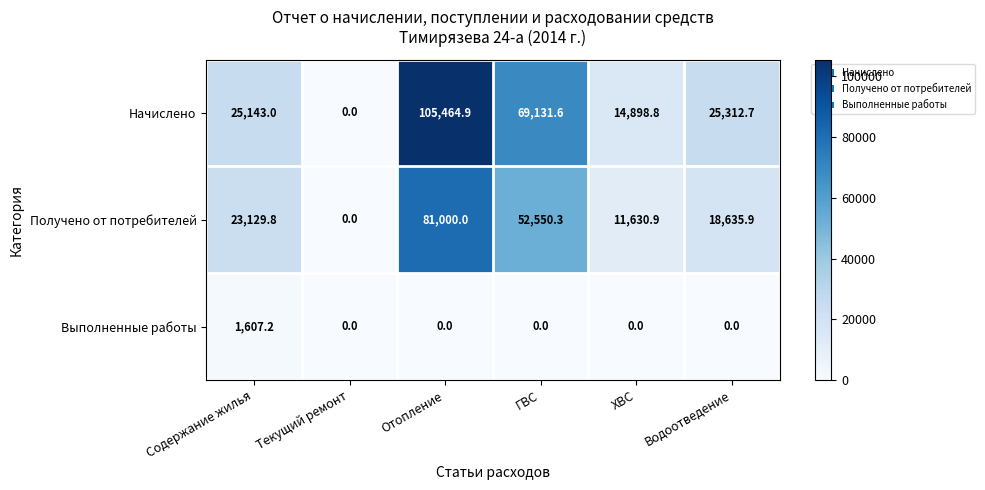

Where does the Начислено series first go above 25312?

Отопление